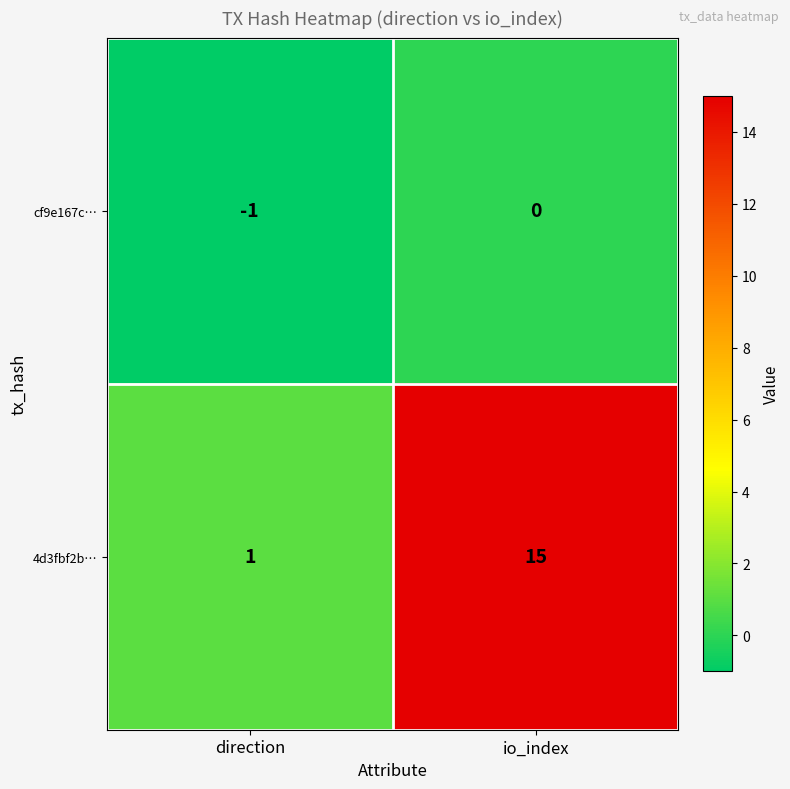

What is the sum of the 4d3fbf2b… values at io_index and direction?

16